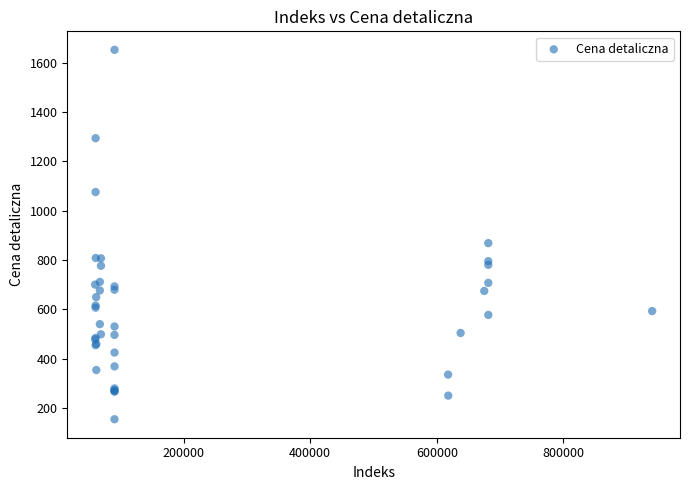

What Y value in the scatter plot is closest to 903?

868.6